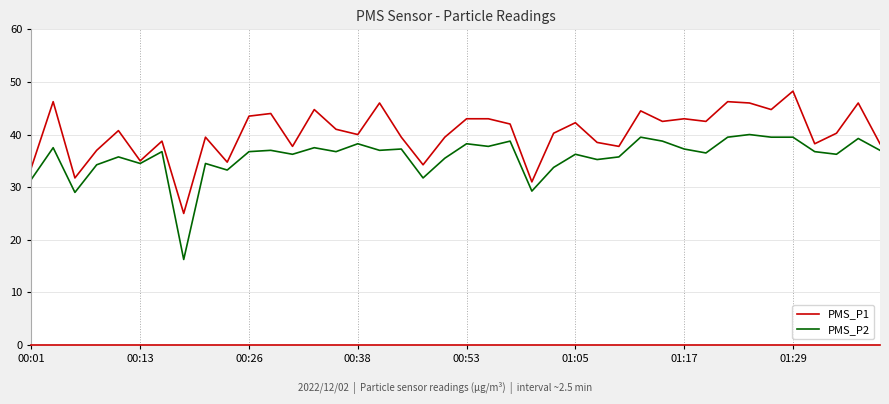

Which series has the largest total across all categories?

PMS_P1